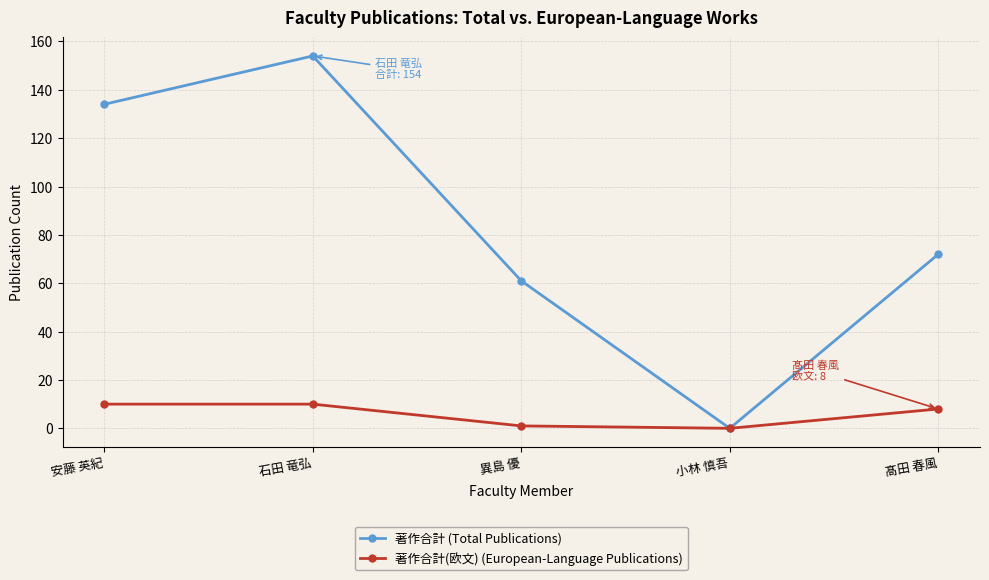

What is the highest value of the 著作合計 (Total Publications) series?

154